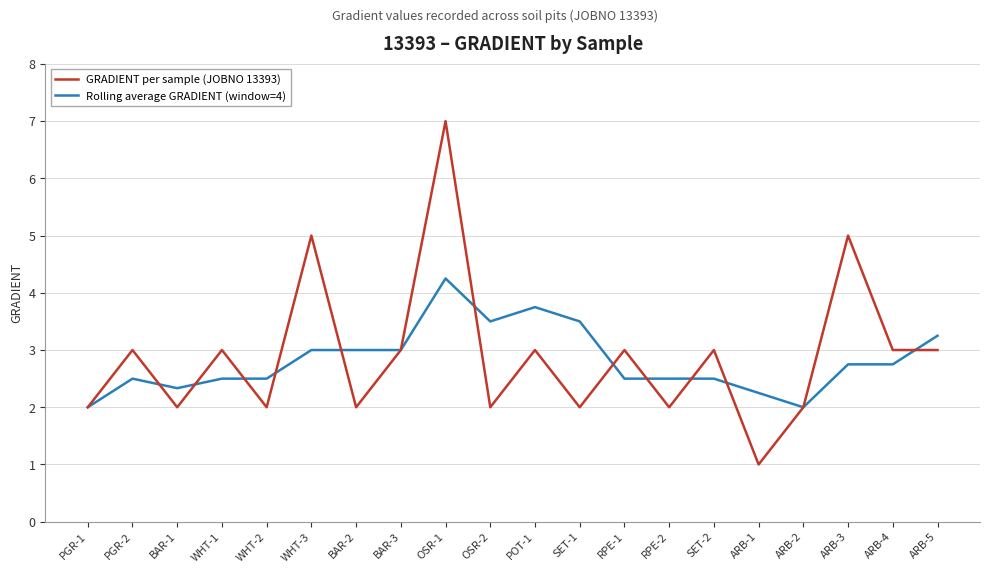

At which category is the sum across all series the highest?

OSR-1